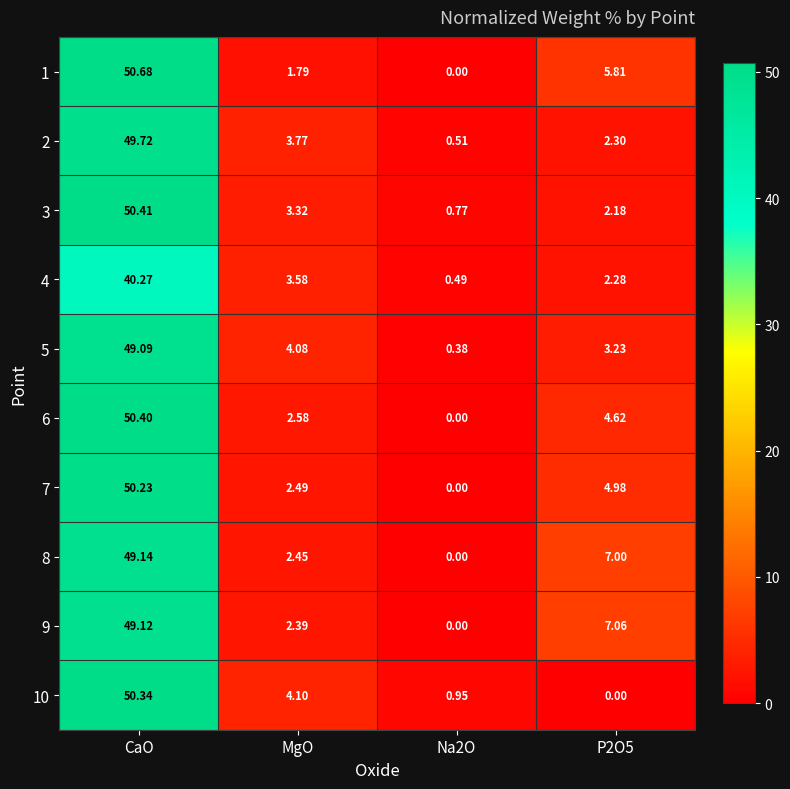

Where does the 7 series first go above 4?

CaO